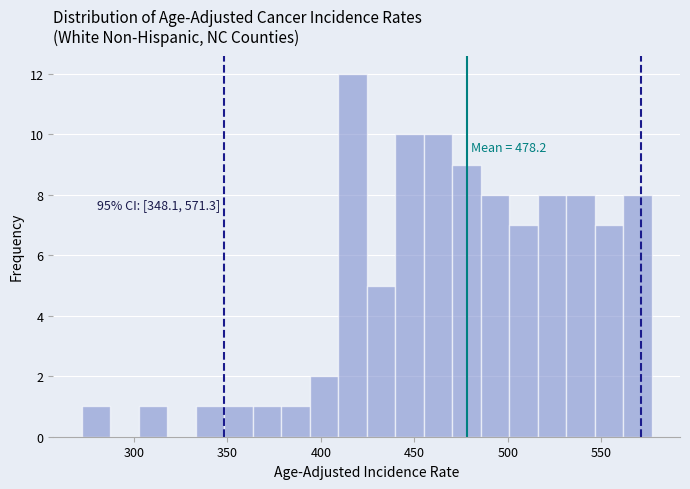

Read against the x-axis, roughly where is the centre of the tallest bar?

415